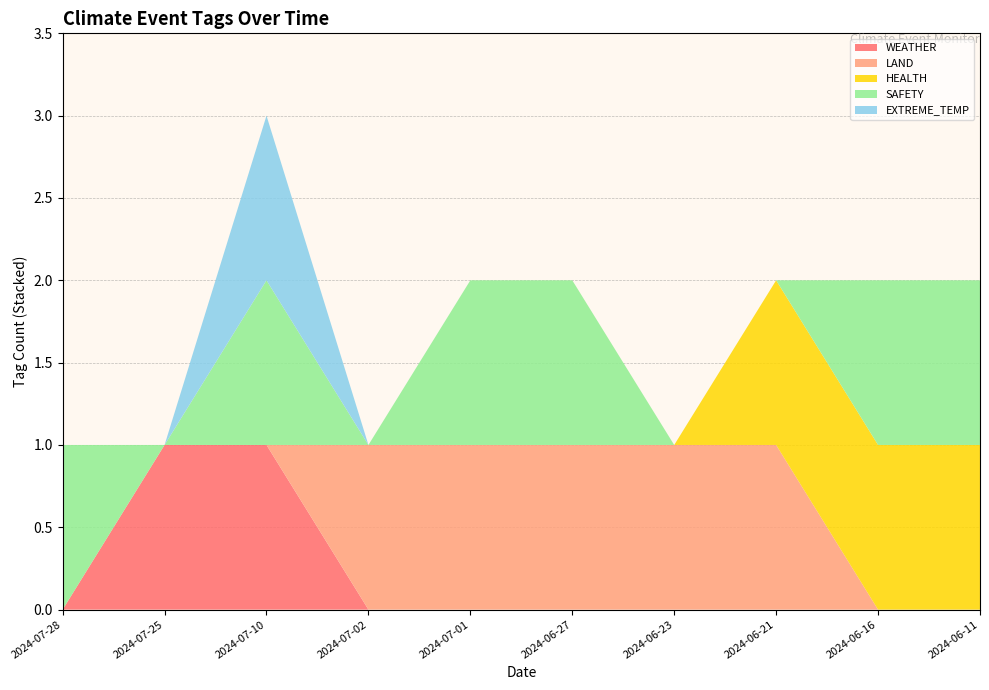

Reading right to left, what are all the values shown in this chart?

WEATHER: 2024-06-11=0	2024-06-16=0	2024-06-21=0	2024-06-23=0	2024-06-27=0	2024-07-01=0	2024-07-02=0	2024-07-10=1	2024-07-25=1	2024-07-28=0
LAND: 2024-06-11=0	2024-06-16=0	2024-06-21=1	2024-06-23=1	2024-06-27=1	2024-07-01=1	2024-07-02=1	2024-07-10=0	2024-07-25=0	2024-07-28=0
HEALTH: 2024-06-11=1	2024-06-16=1	2024-06-21=1	2024-06-23=0	2024-06-27=0	2024-07-01=0	2024-07-02=0	2024-07-10=0	2024-07-25=0	2024-07-28=0
SAFETY: 2024-06-11=1	2024-06-16=1	2024-06-21=0	2024-06-23=0	2024-06-27=1	2024-07-01=1	2024-07-02=0	2024-07-10=1	2024-07-25=0	2024-07-28=1
EXTREME_TEMP: 2024-06-11=0	2024-06-16=0	2024-06-21=0	2024-06-23=0	2024-06-27=0	2024-07-01=0	2024-07-02=0	2024-07-10=1	2024-07-25=0	2024-07-28=0